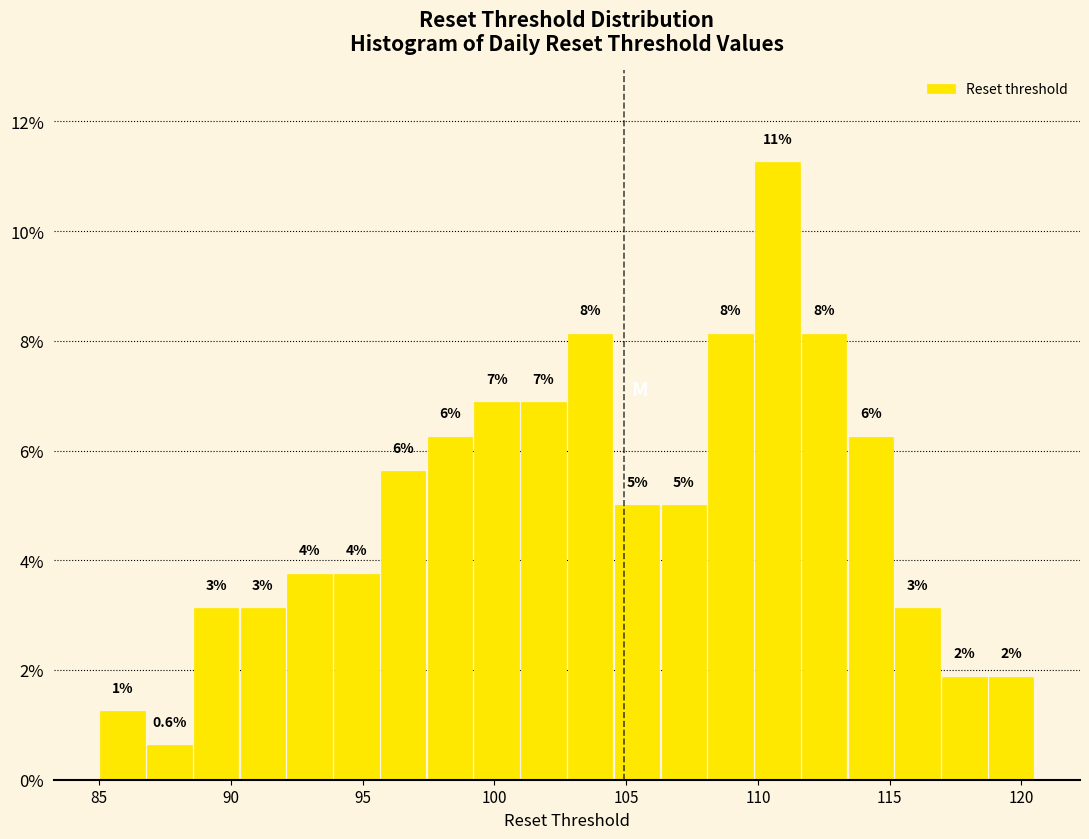

Read against the x-axis, roughly where is the centre of the tallest bar?

110.5